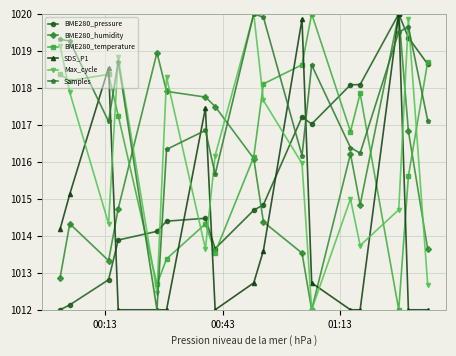

How many times do Max_cycle and BME280_pressure cross each other?

7